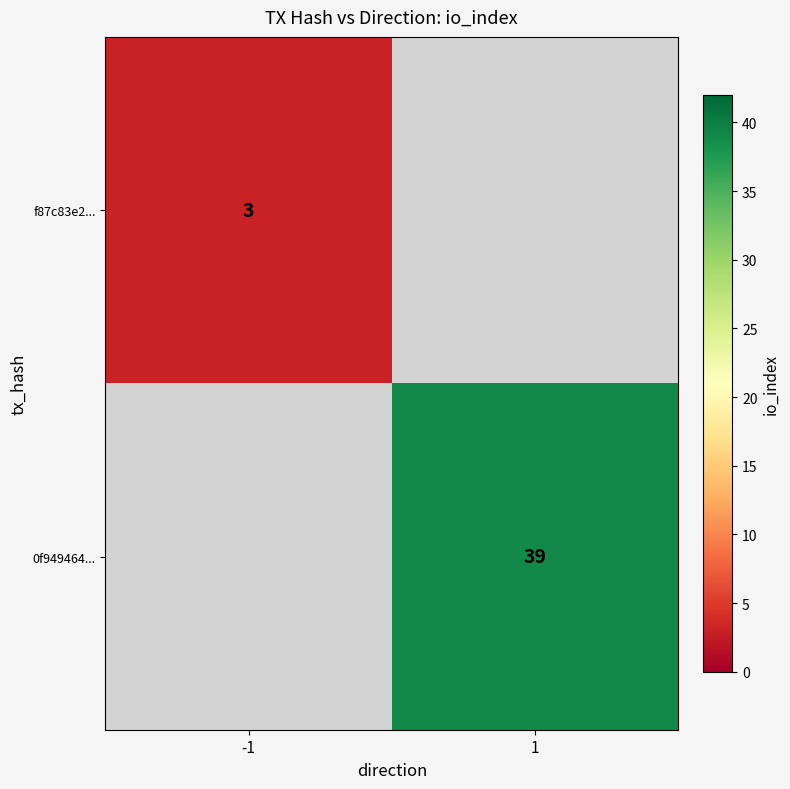

True or false: 0f949464... has a value of 39 at 1.

True